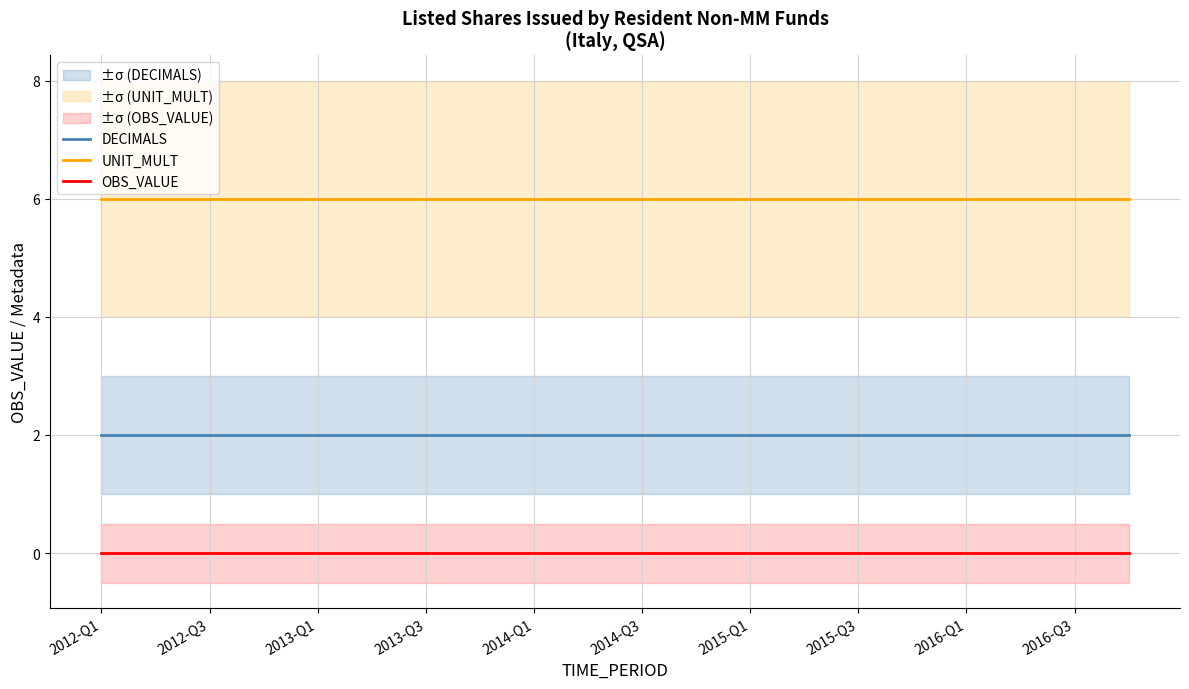

True or false: DECIMALS and UNIT_MULT cross at least once.

False